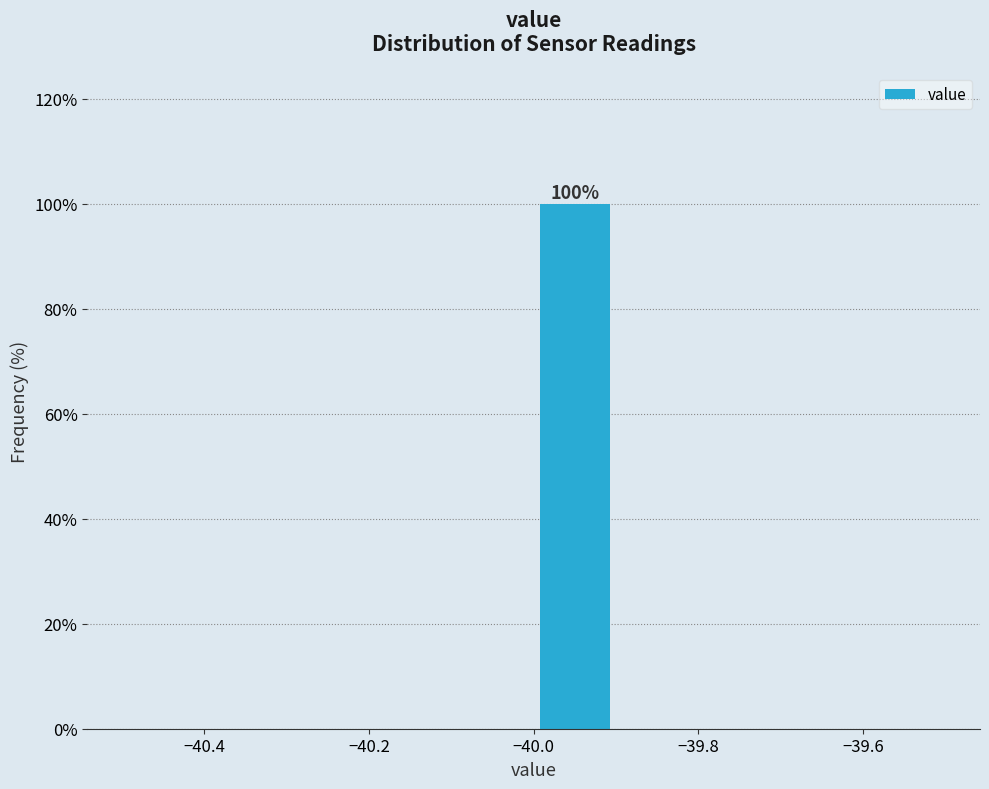

Which range on the x-axis has the tallest bar?

-40.0 to -39.9